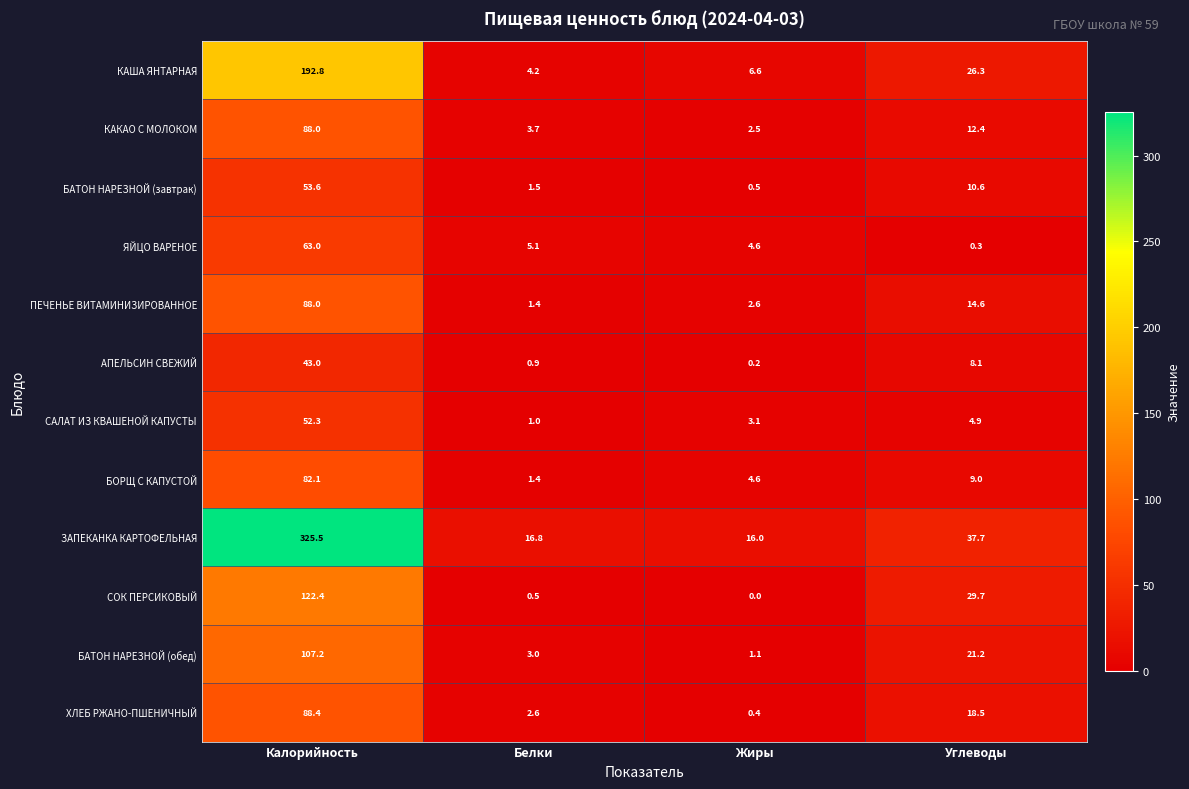

Which category has the highest value in the БОРЩ С КАПУСТОЙ series?

Калорийность